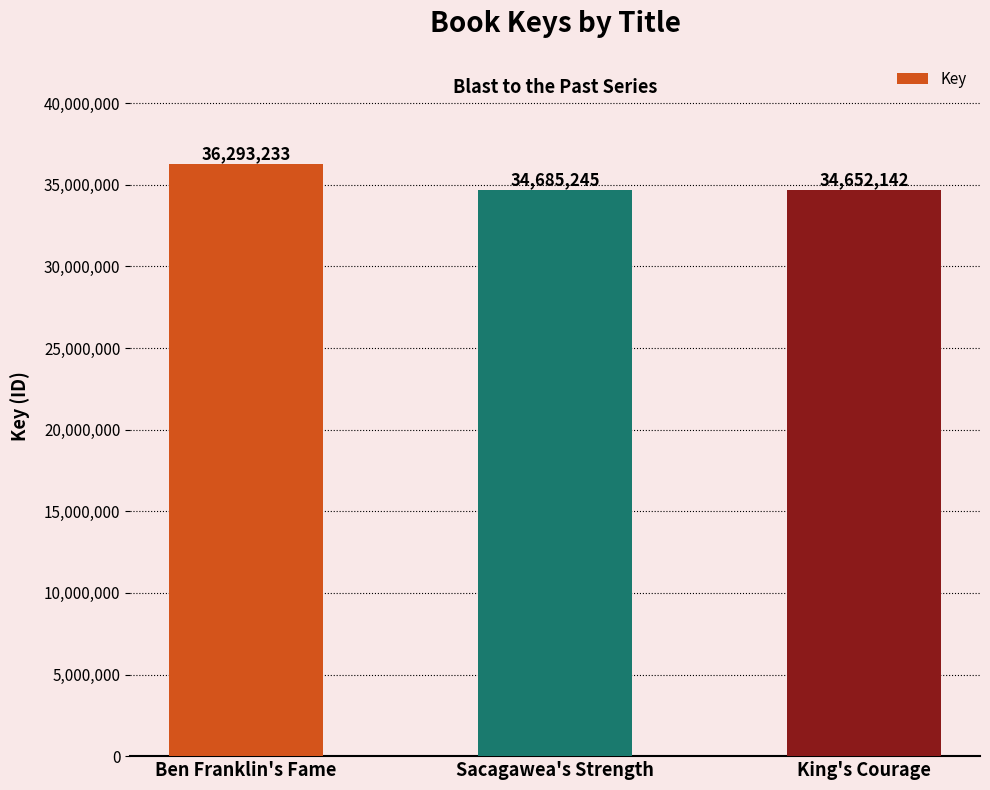

What is the sum of all values?

105630620